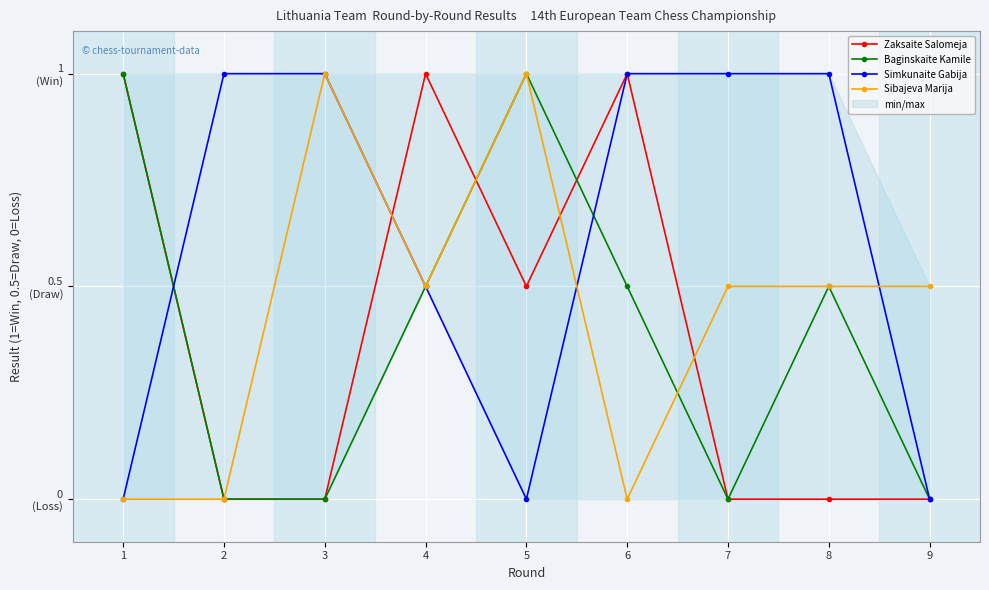

How many lines are shown in the chart?

4